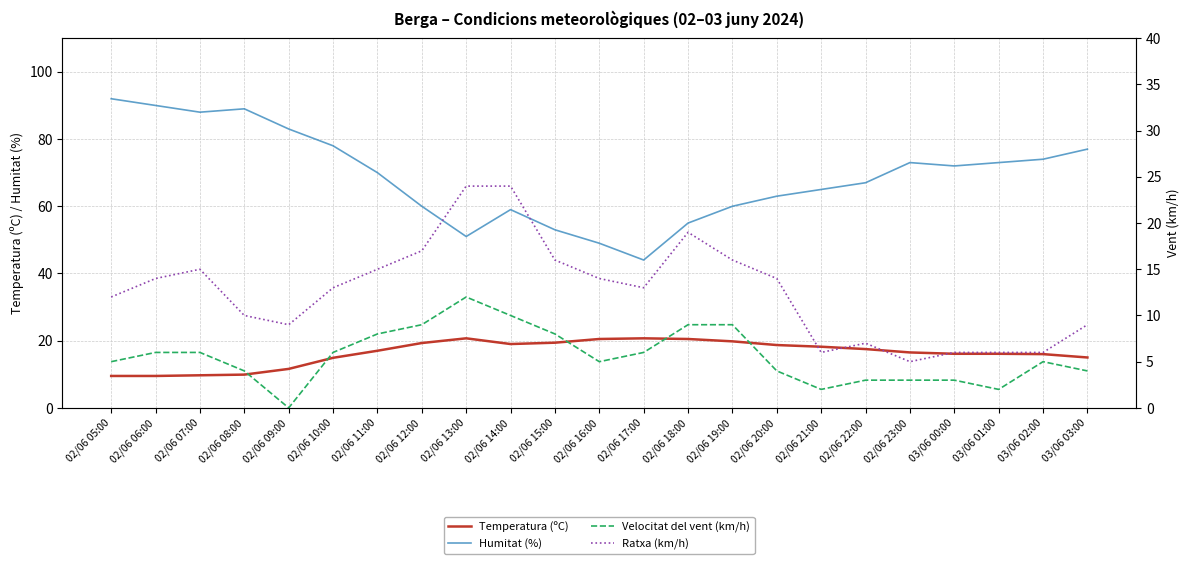

How many interior local peaks does the Velocitat del vent (km/h) series have?

2